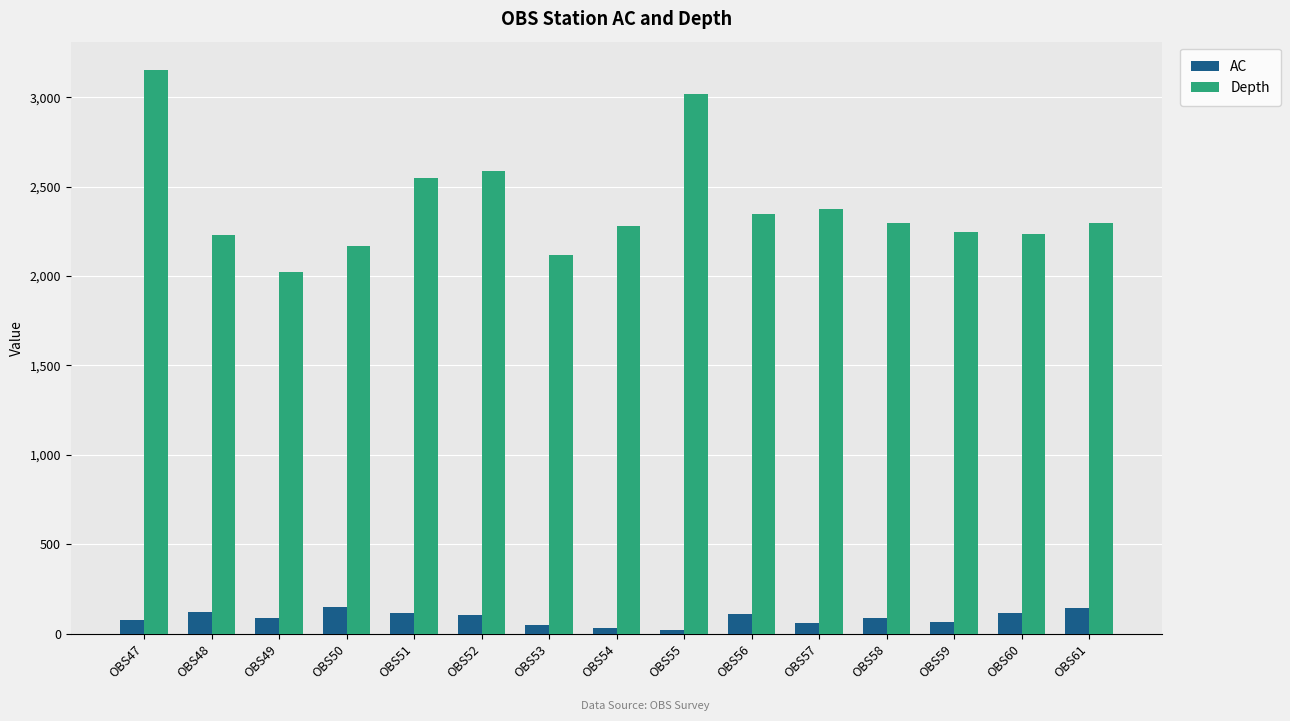

List the series in order of their peak value, highest first.

Depth, AC